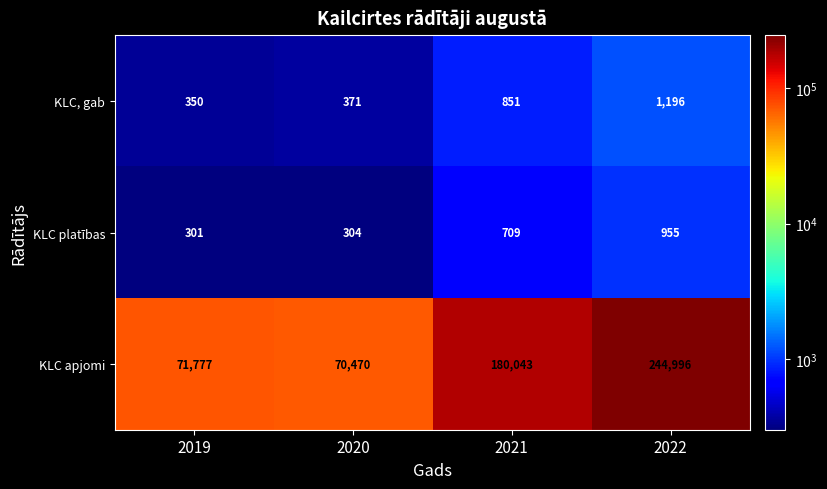

At which category is the sum across all series the highest?

2022